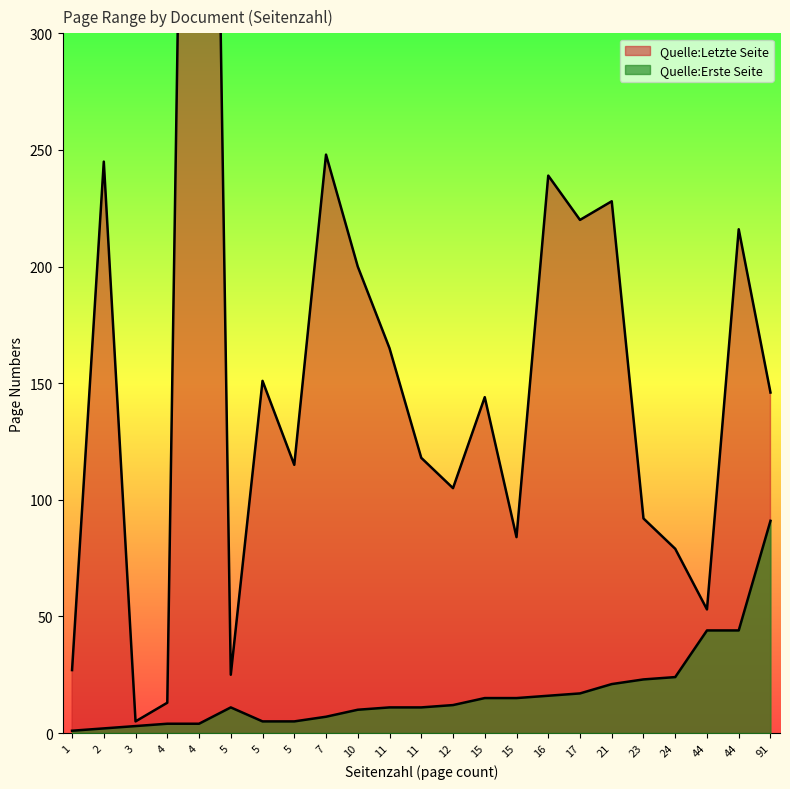

True or false: Quelle:Erste Seite and Quelle:Letzte Seite cross at least once.

False